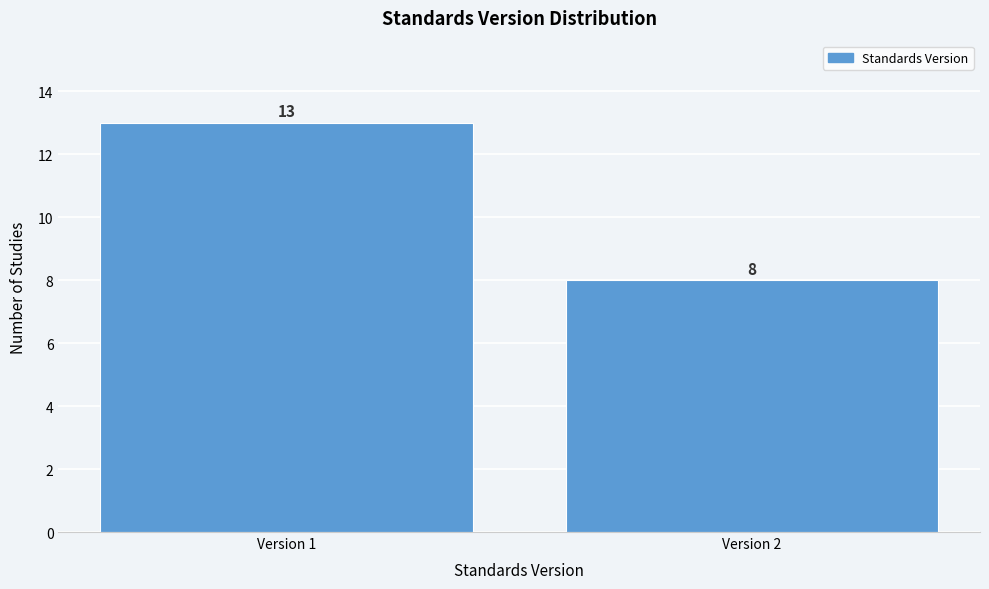

Reading left to right, what are all the values shown in this chart?

13	8